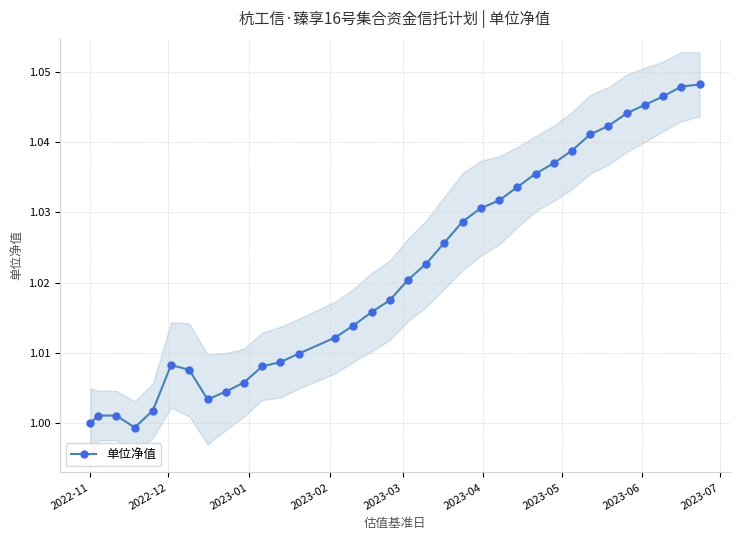

What is the sum of all values?

34.7